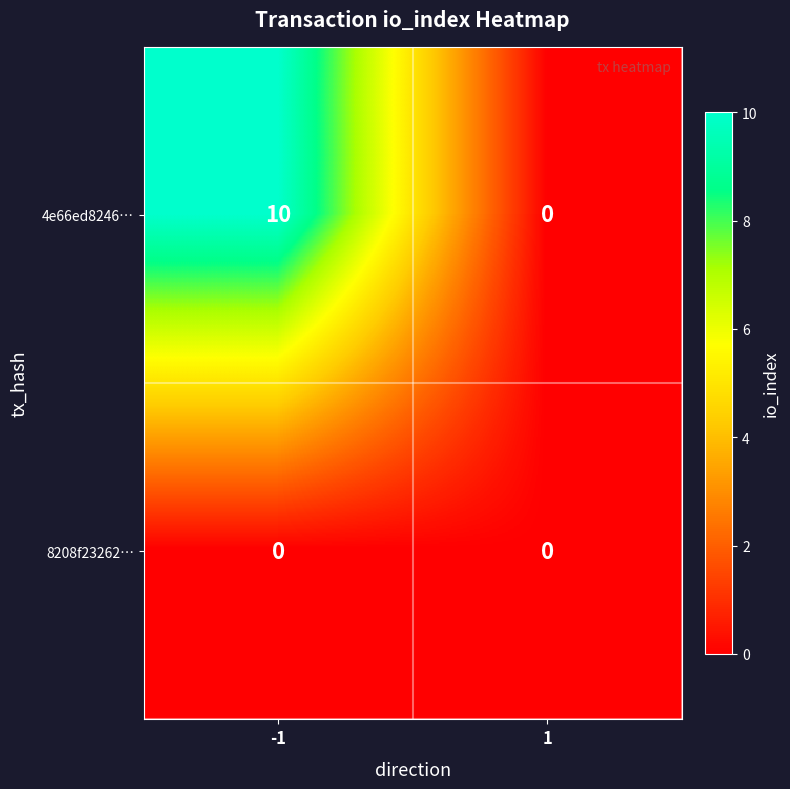

How many categories are shown in the chart?

2